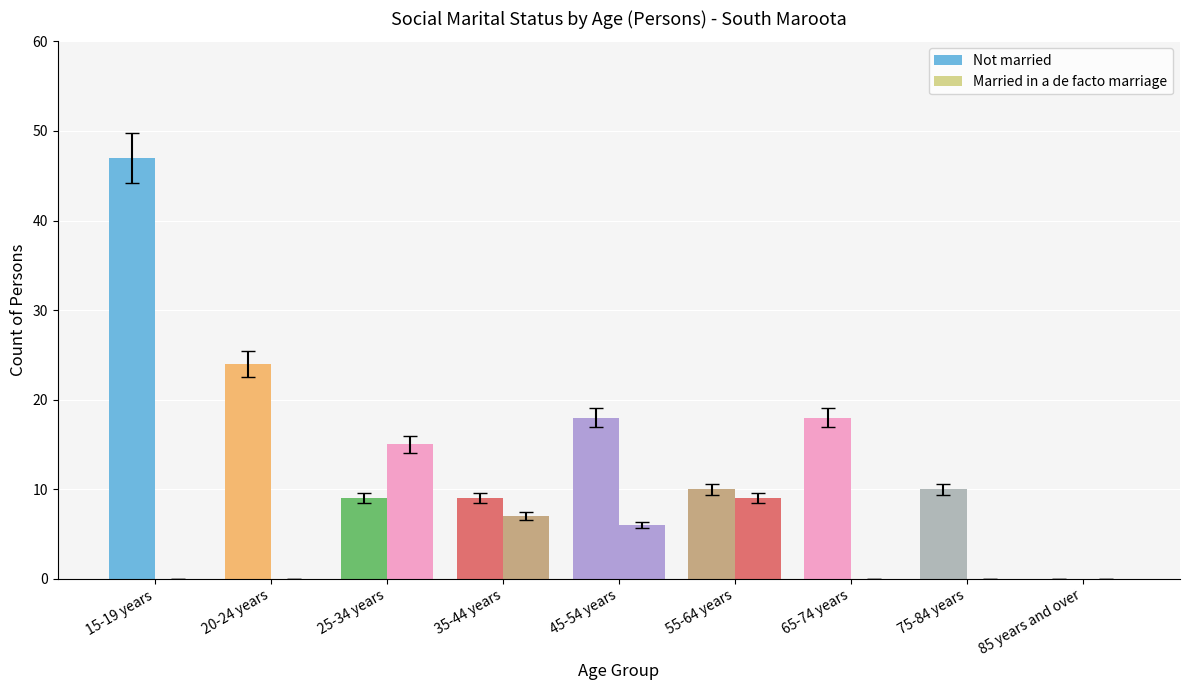

At which category is the sum across all series the highest?

15-19 years